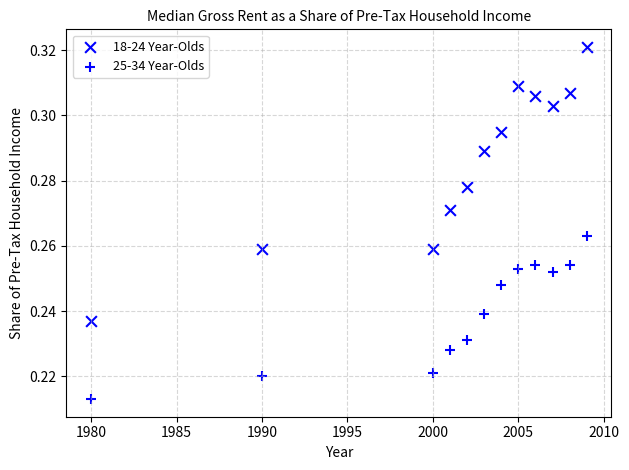

How many data points are displayed?

24